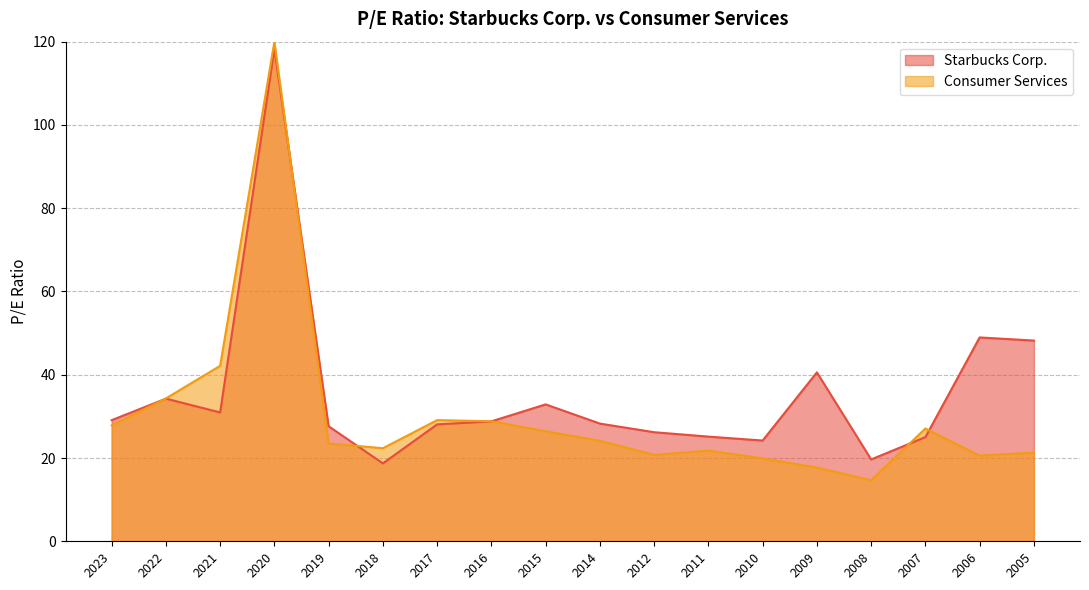

How many interior local peaks does the Starbucks Corp. series have?

5